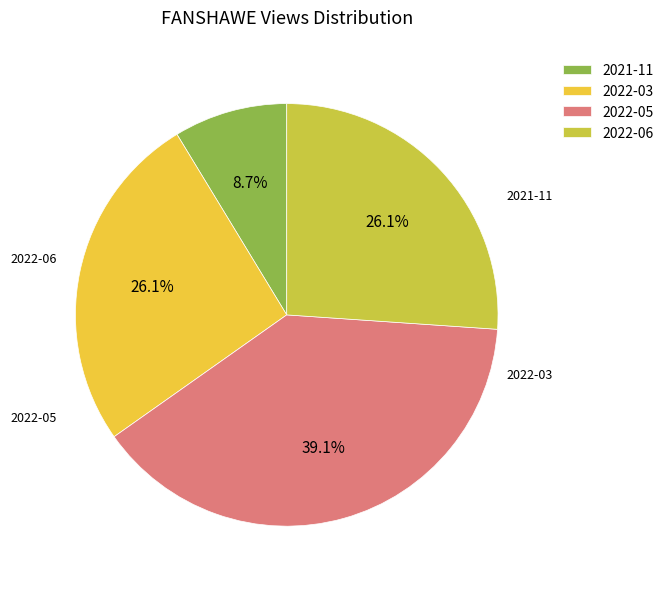

Approximately how many times larger is the value at 2022-05 compared to 2021-11?

4.5